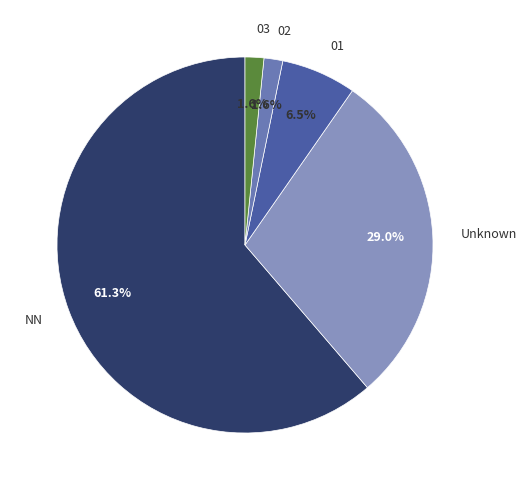

Which has a higher value, Unknown or 01?

Unknown